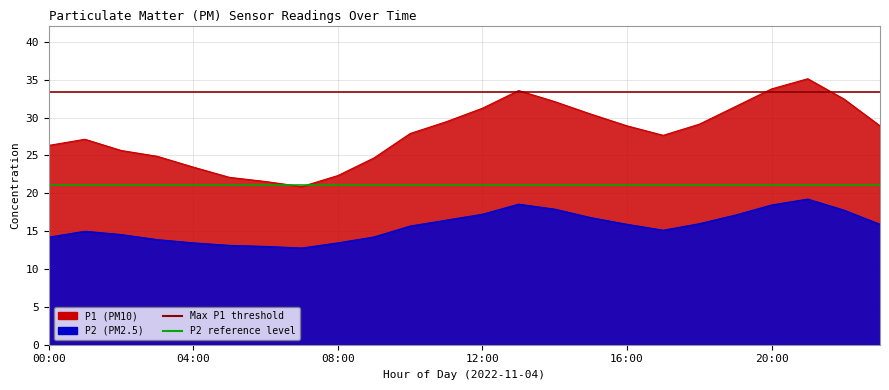

What is the difference between the maximum and minimum values in the P2 series?

6.5